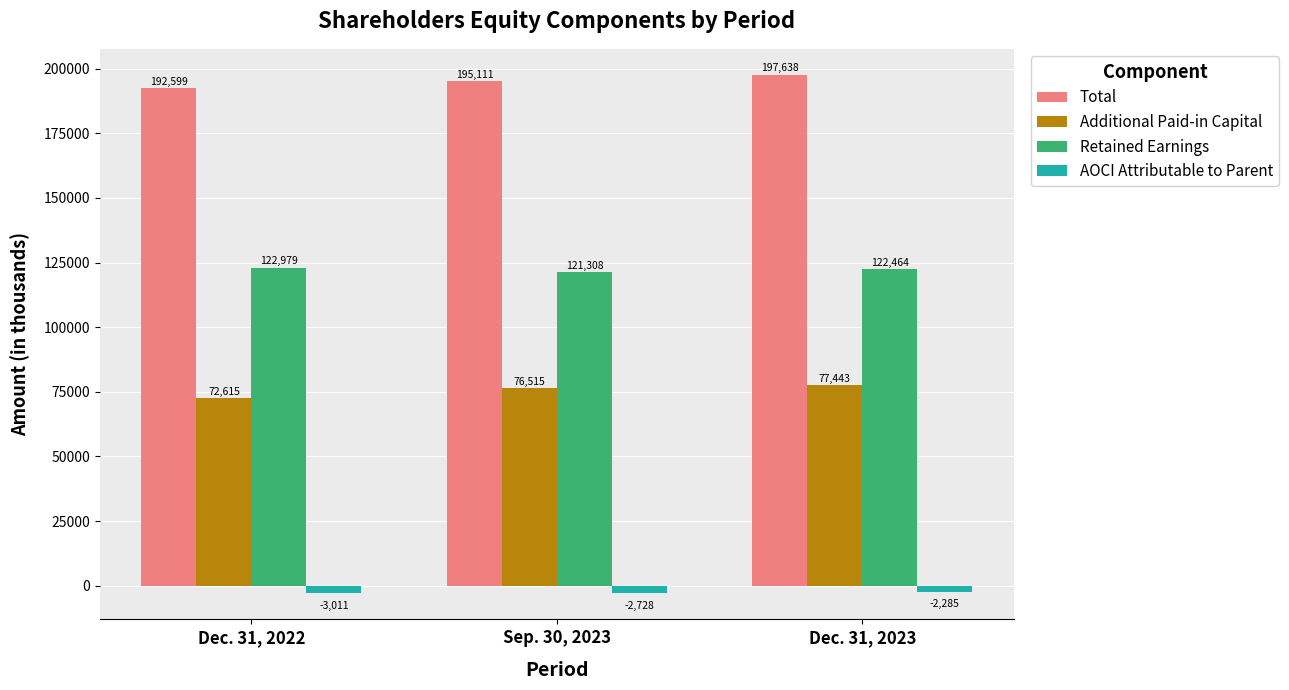

True or false: Total has a value of 195111 at Sep. 30, 2023.

True